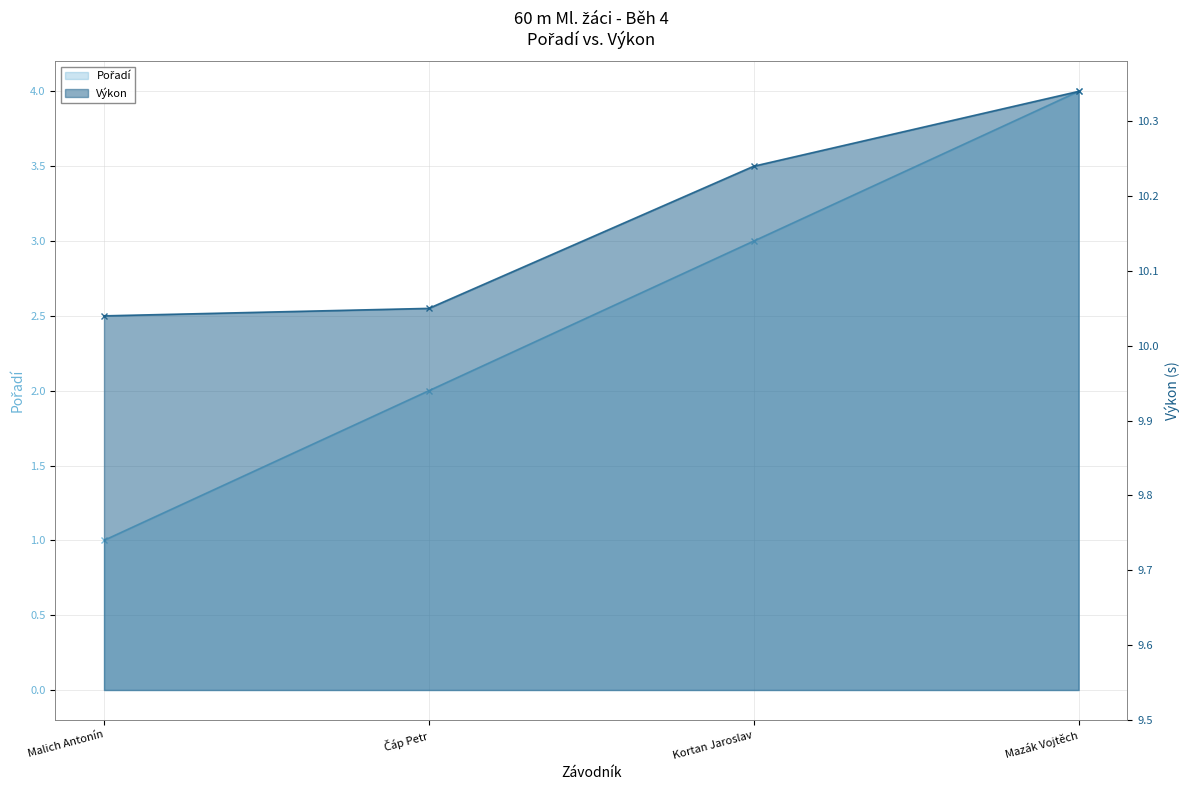

List the series in order of their overall mean, highest first.

Výkon, Pořadí